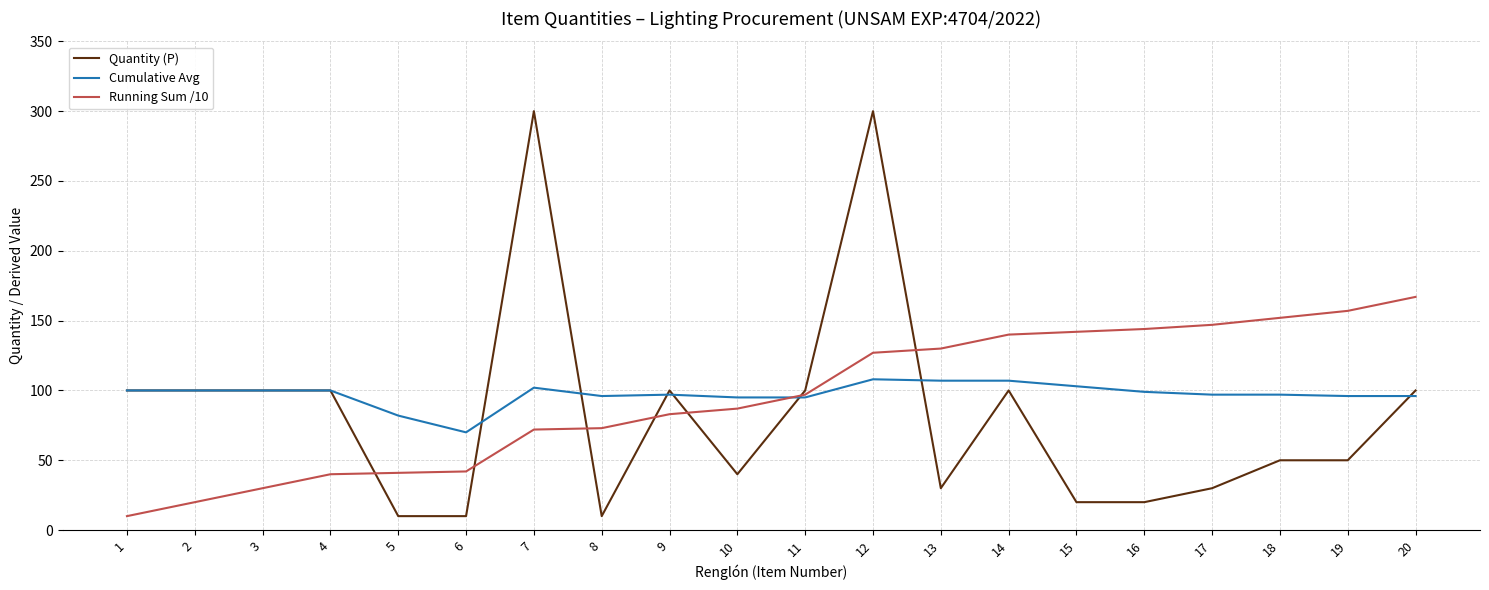

How many lines are shown in the chart?

3